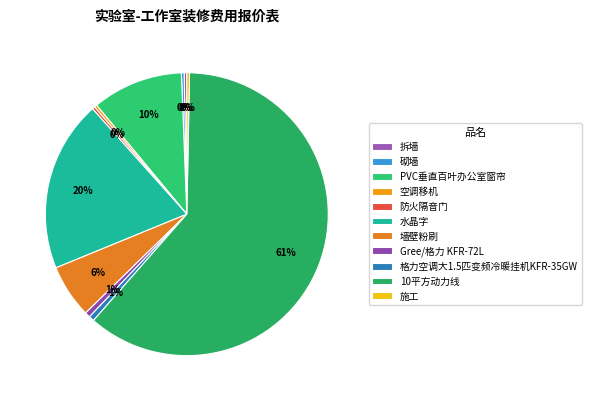

How many slices are in this pie chart?

11